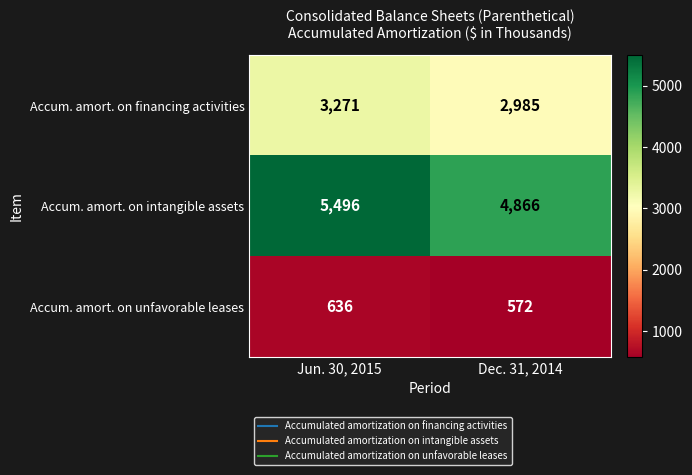

How many distinct data groups are displayed?

3